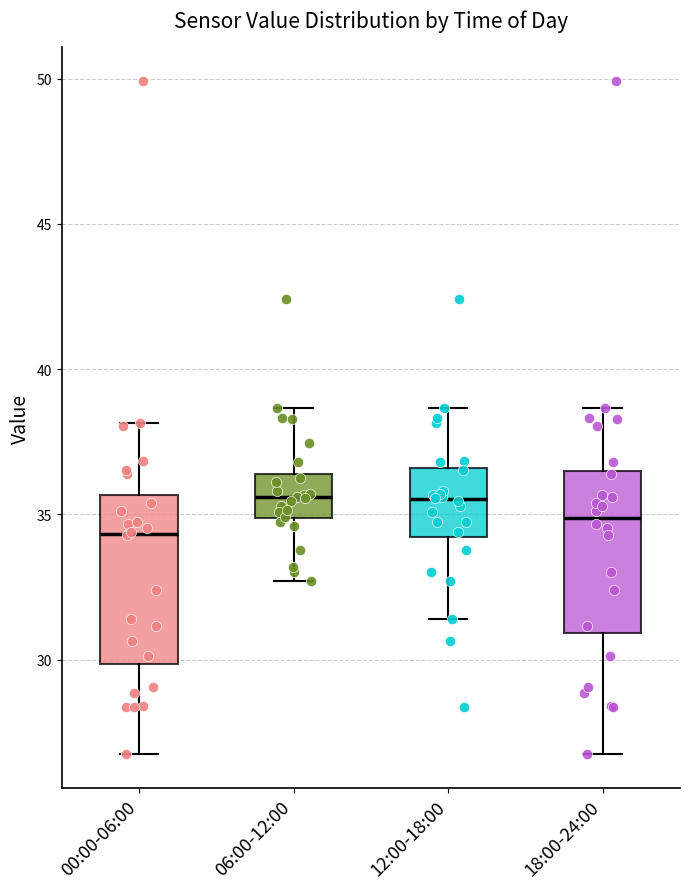

Where is the upper edge of the box for 00:00-06:00 on the y-axis? The values are not printed on the chart, so give them approximately, as read against the axis.

35.5